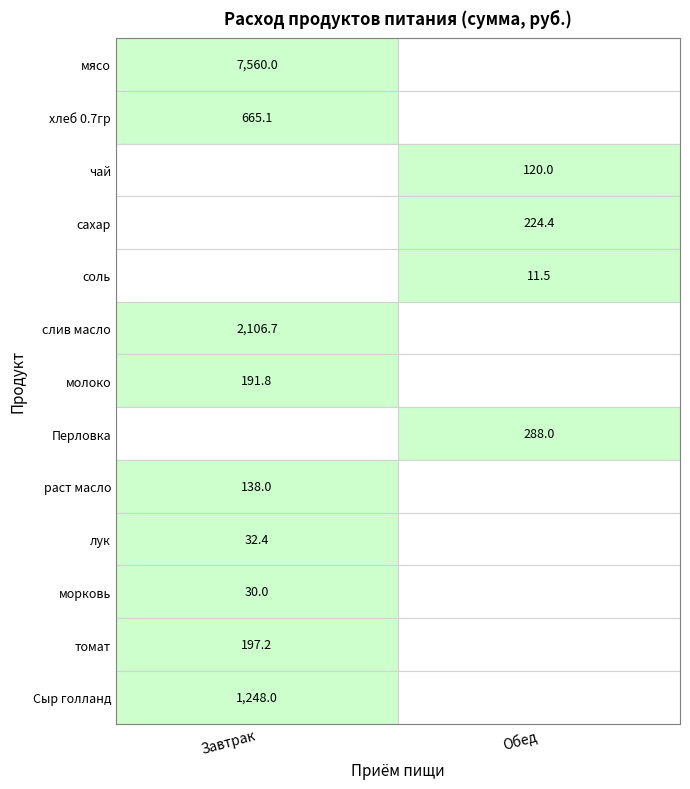

What is the difference between the maximum and minimum values in the соль series?

11.5